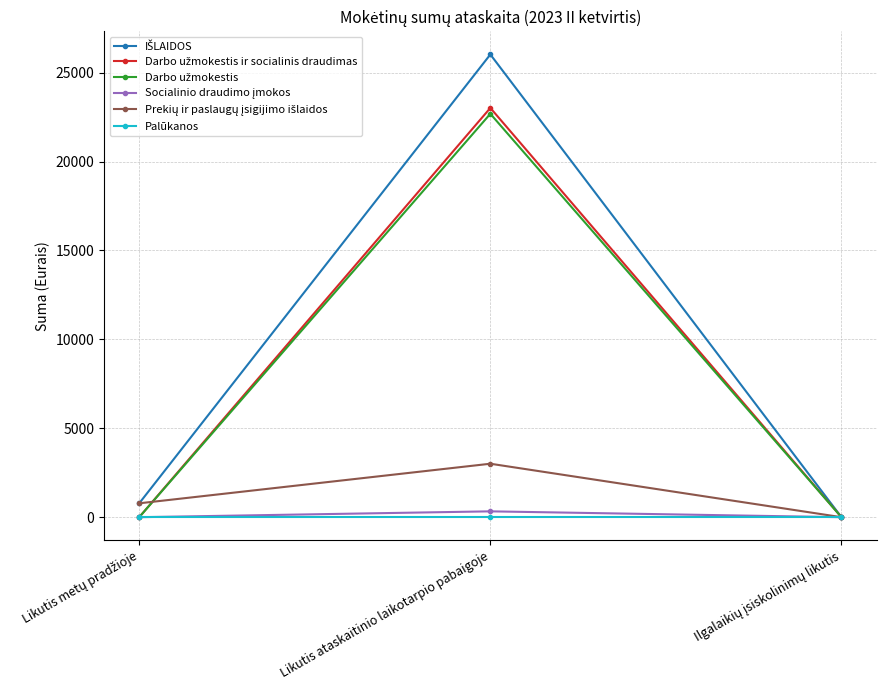

Which label corresponds to the largest value in the chart?

Likutis ataskaitinio laikotarpio pabaigoje